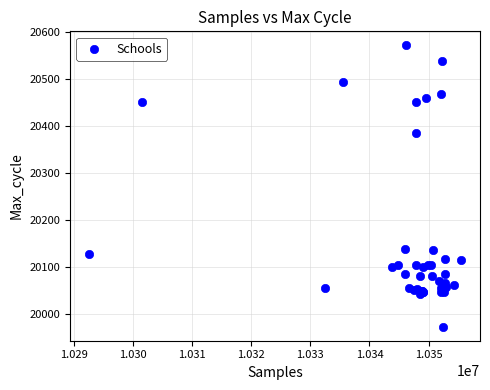

What Y value in the scatter plot is closest to 20272?

20385